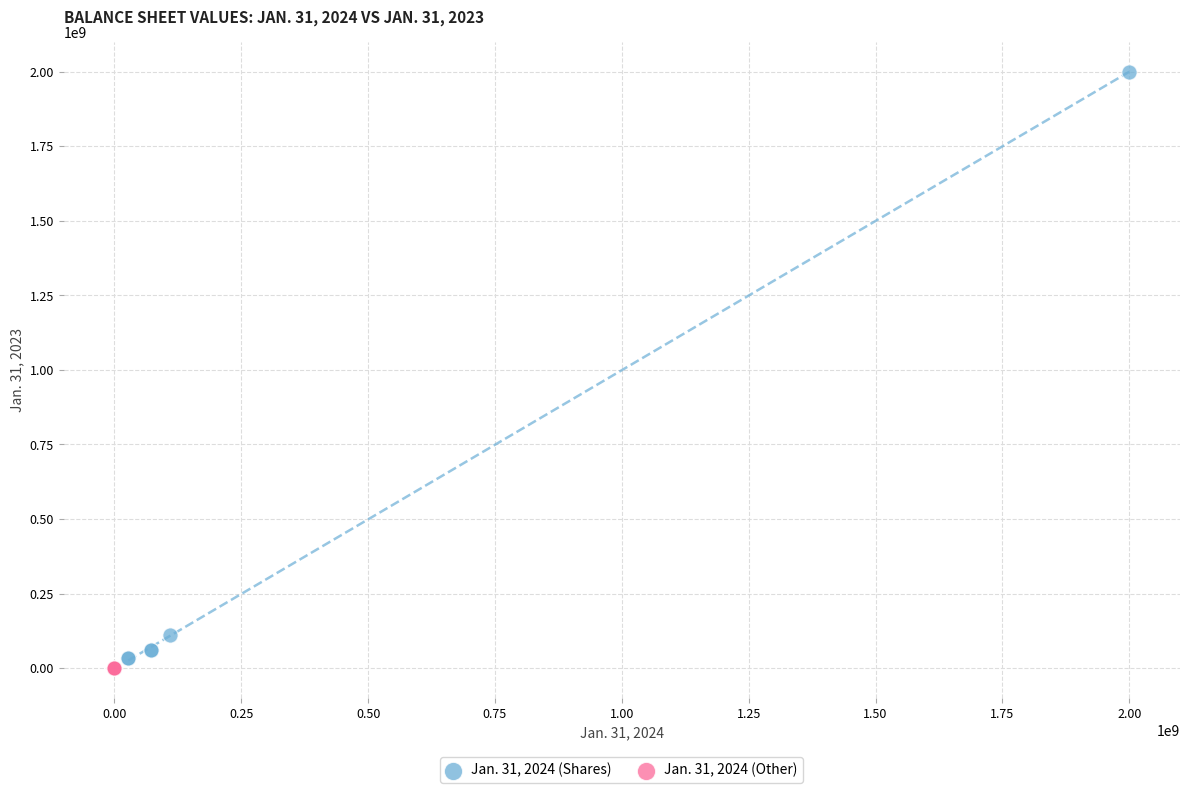

Which series reaches the maximum Y coordinate?

Jan. 31, 2024 (Shares)